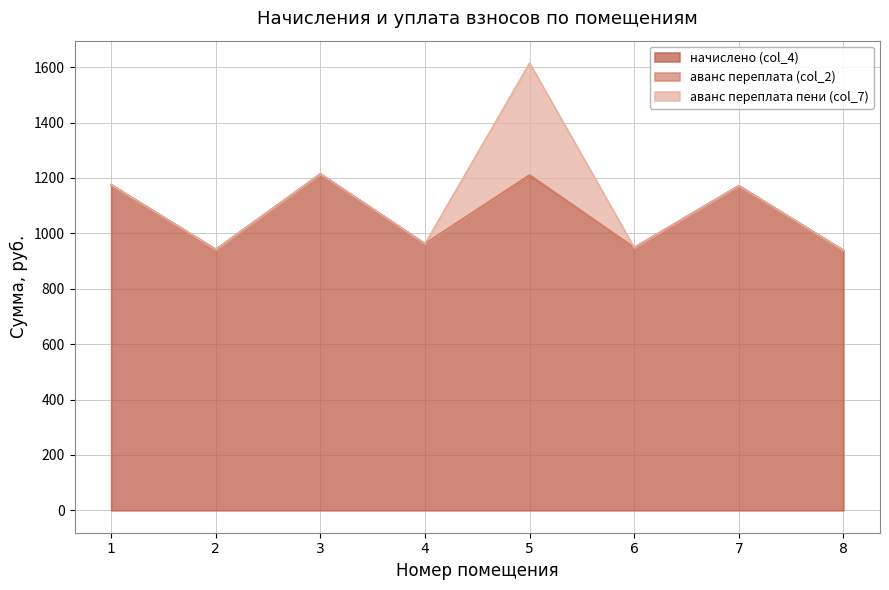

Does the chart have visible grid lines?

Yes